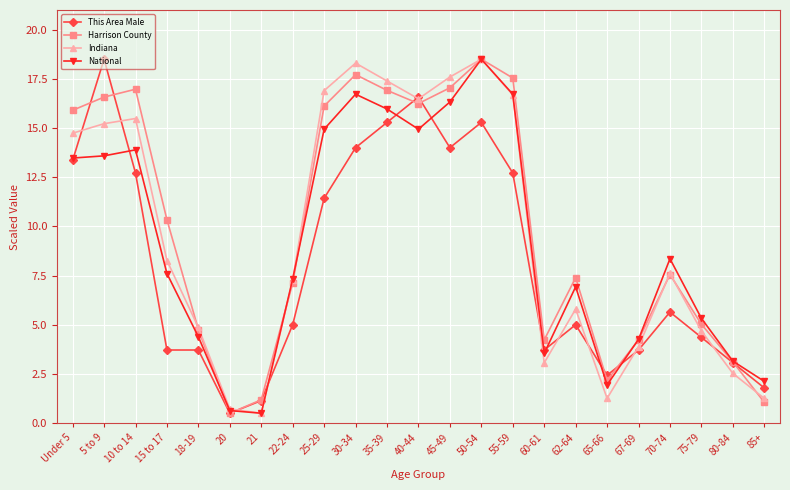

Where is National nearest to the value 9?

70-74